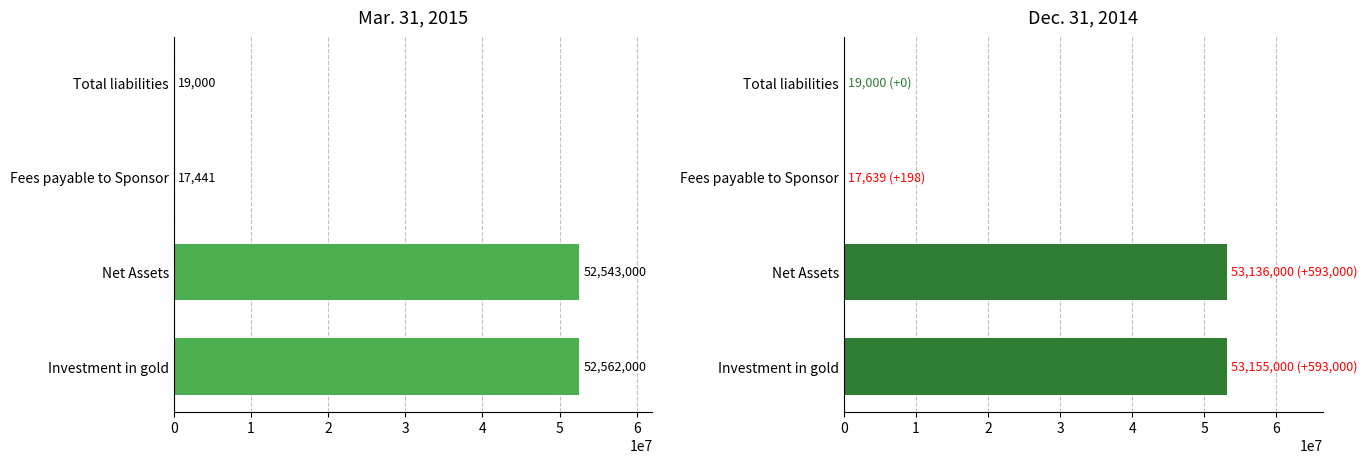

Reading right to left, transcribe all the data shown in this chart.

Mar. 31, 2015: 19000	17441	52543000	52562000
Dec. 31, 2014: 19000	17639	53136000	53155000